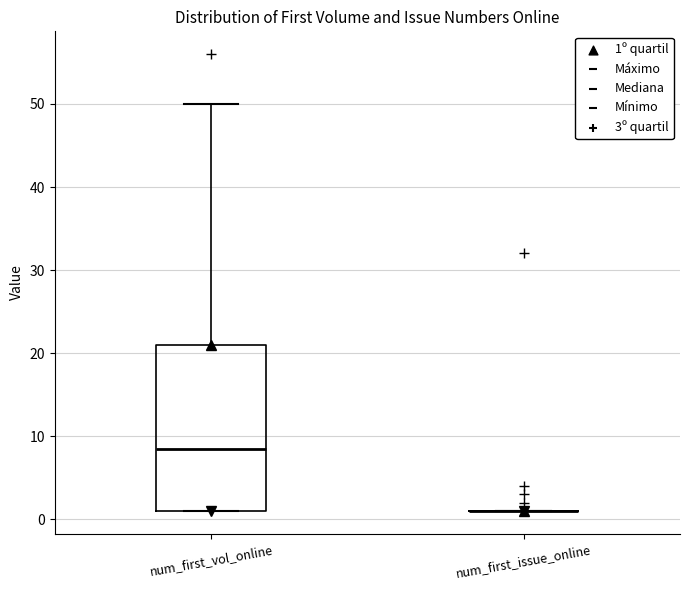

Where does the median line of the box for num_first_vol_online sit on the y-axis? The values are not printed on the chart, so give them approximately, as read against the axis.

9